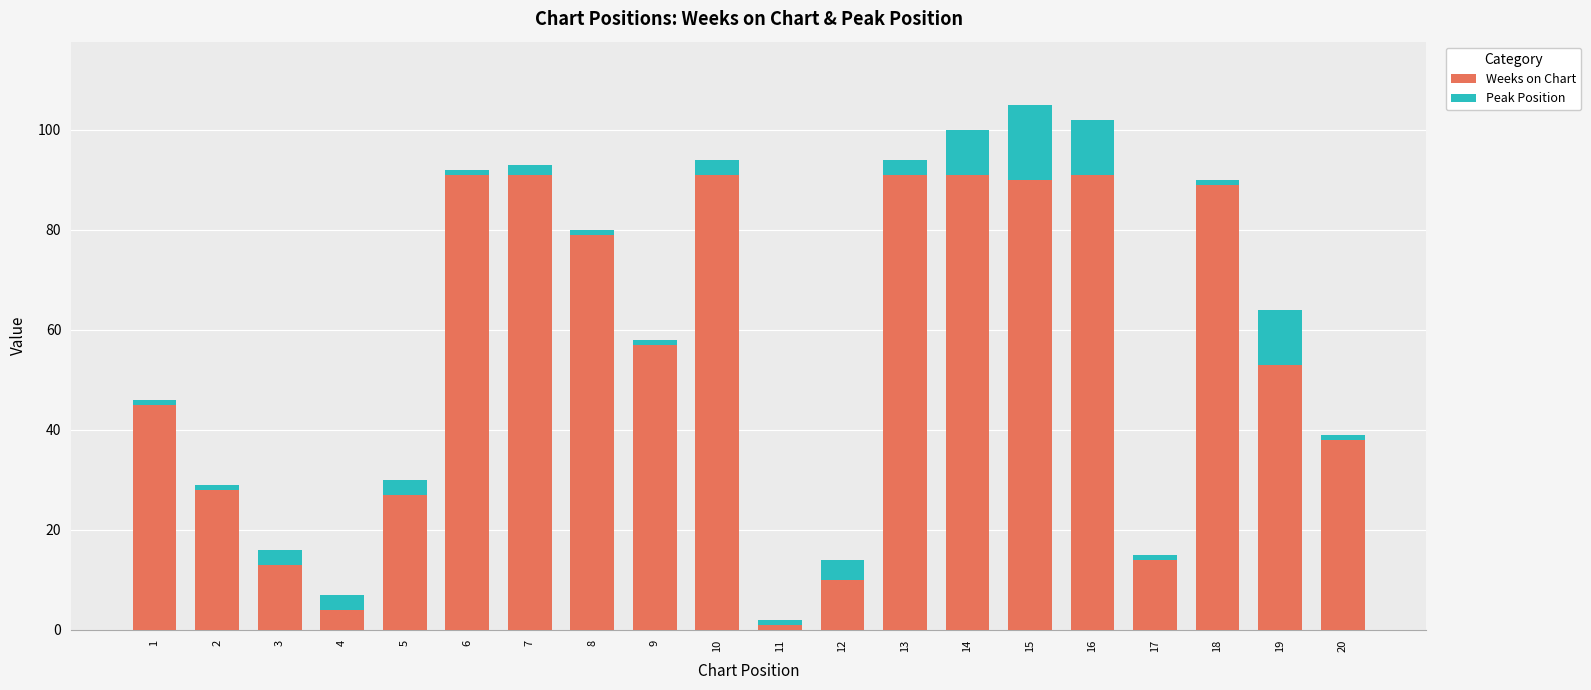

What is the average value of the Weeks on Chart series?

55